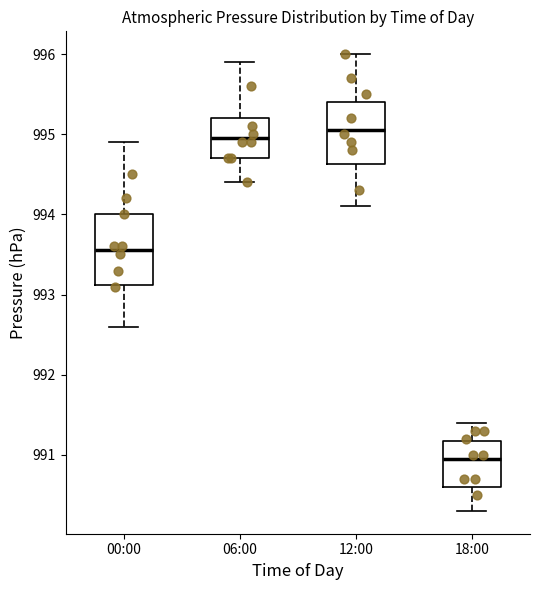

Reading left to right, transcribe this box plot: for each box, give where its median line is, the range the box spans, and where its two whiskers end, as read against the y-axis. The values are not printed on the chart, so give them approximately, as read against the axis.

00:00: median 993.6, box 993.1 to 994.0, whiskers 992.6 to 994.9
06:00: median 995.0, box 994.7 to 995.2, whiskers 994.4 to 995.9
12:00: median 995.1, box 994.6 to 995.4, whiskers 994.1 to 996.0
18:00: median 991.0, box 990.6 to 991.2, whiskers 990.3 to 991.4